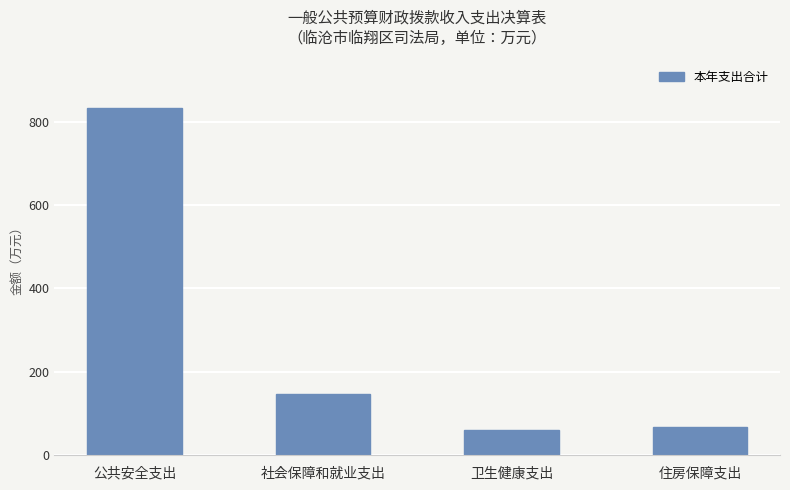

What value does the data have at 公共安全支出?

833.0